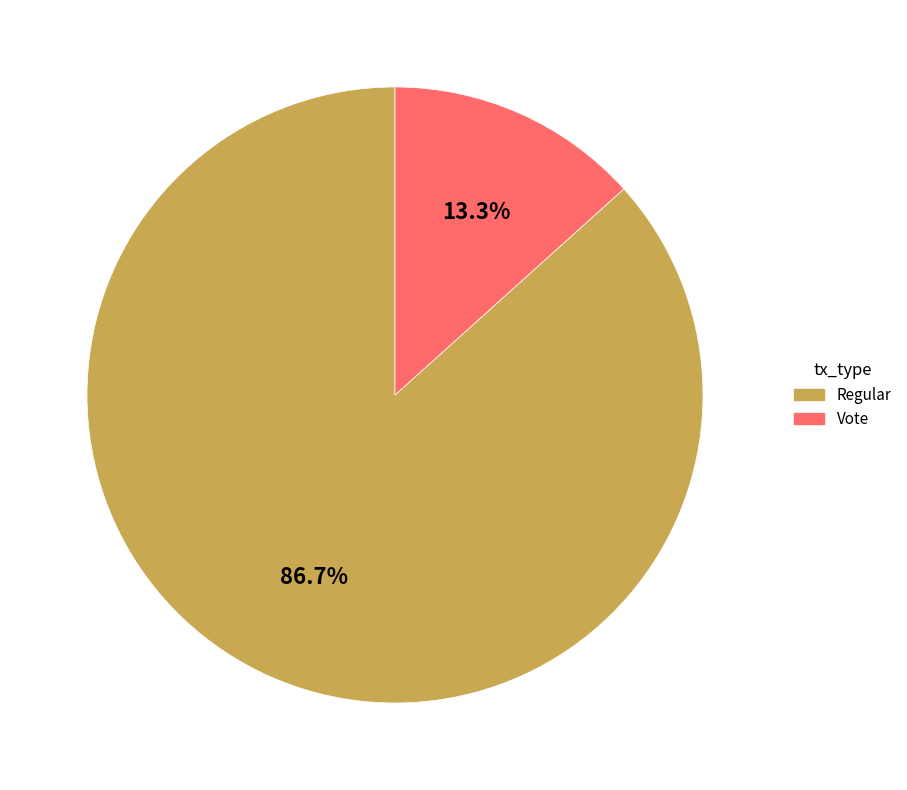

To the nearest percent, what is the average slice percentage?

50%